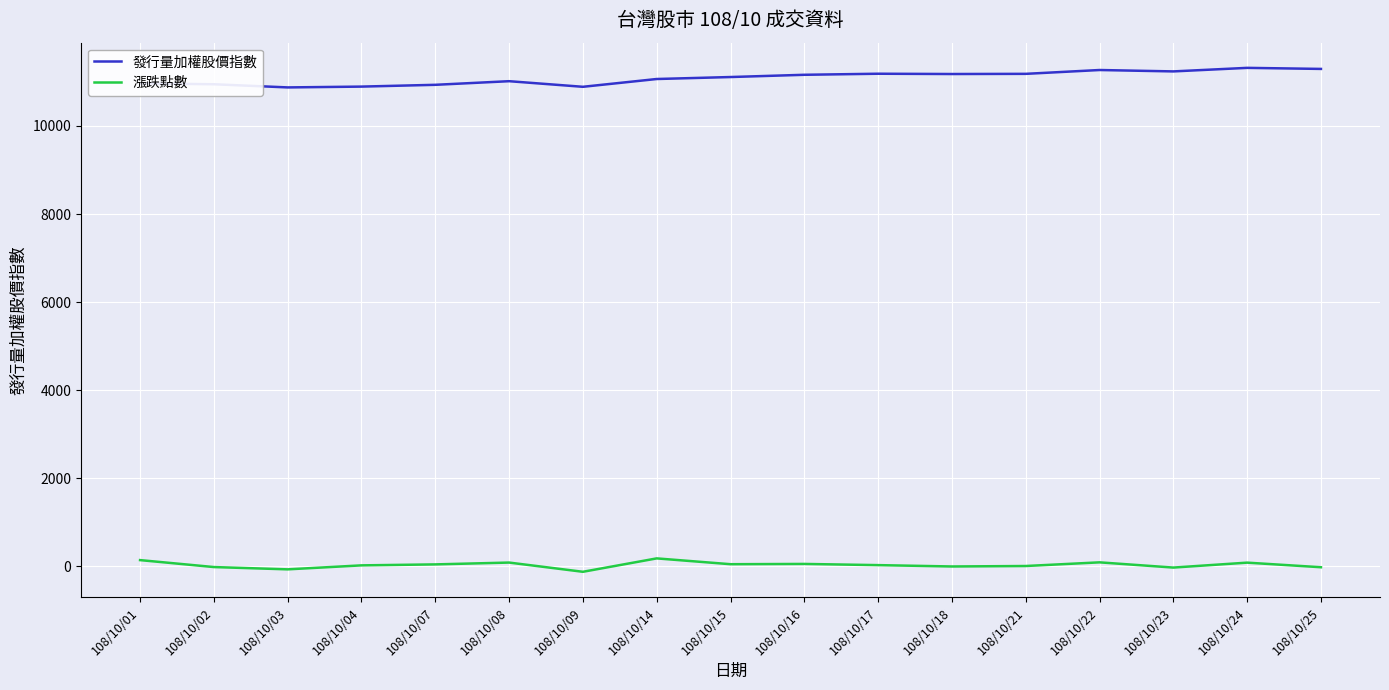

What is the sum of all 漲跌點數 values?

466.4